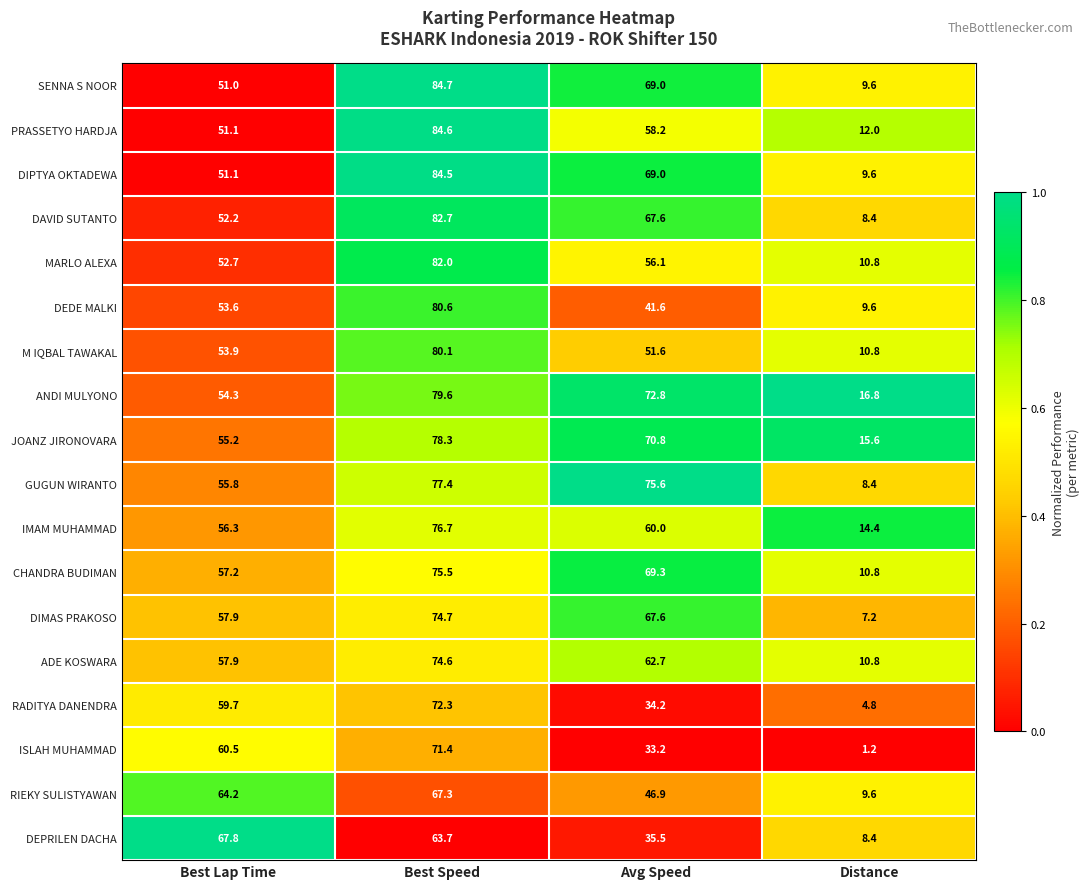

The value of ADE KOSWARA at Distance is 5.6. True or false?

False